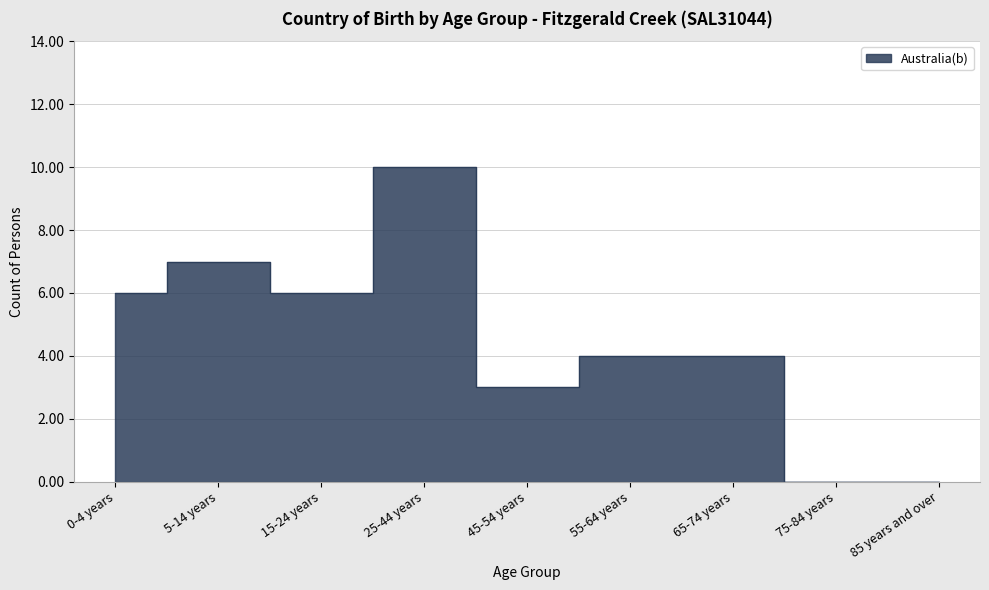

Rank the categories by value from lowest to highest.

75-84 years, 85 years and over, 45-54 years, 55-64 years, 65-74 years, 0-4 years, 15-24 years, 5-14 years, 25-44 years